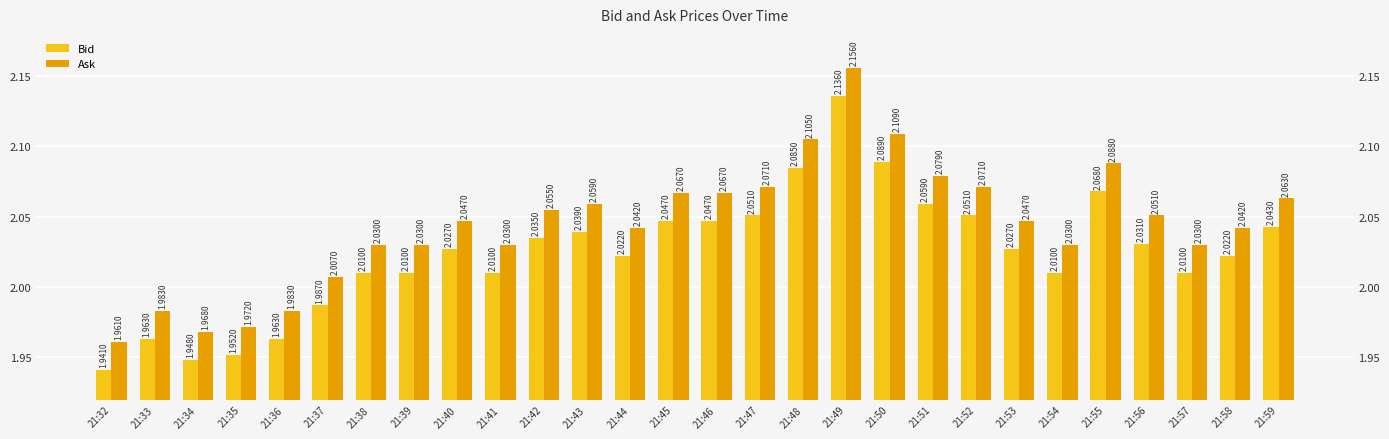

Which category has the highest value across all series?

21:49